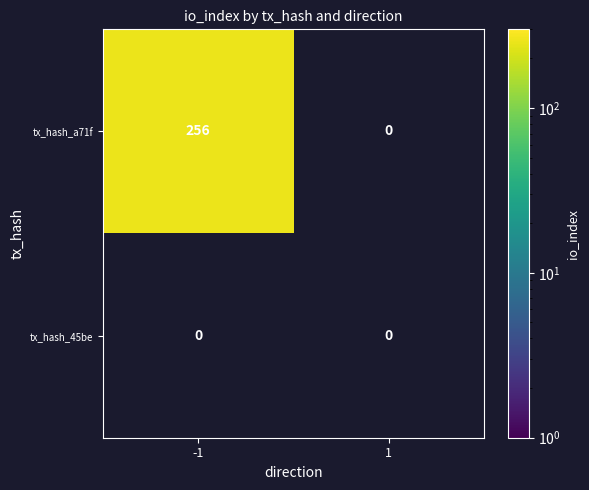

Which series has the widest spread of values?

a71f6c9da4cac443c5f123d5bacf25a16f288fe